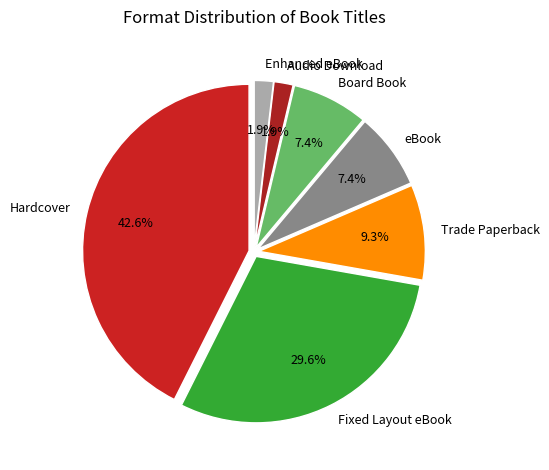

To the nearest percent, what is the combined percentage of Hardcover and Trade Paperback?

52%